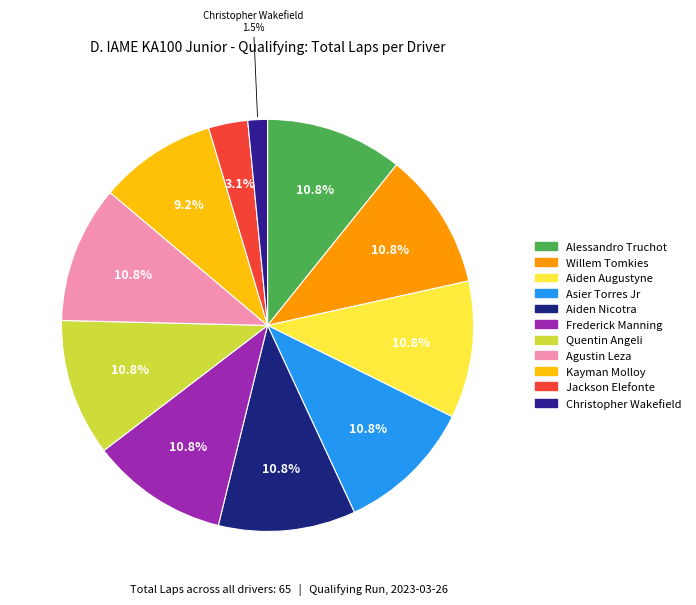

Which category has the biggest portion of the pie?

Alessandro Truchot